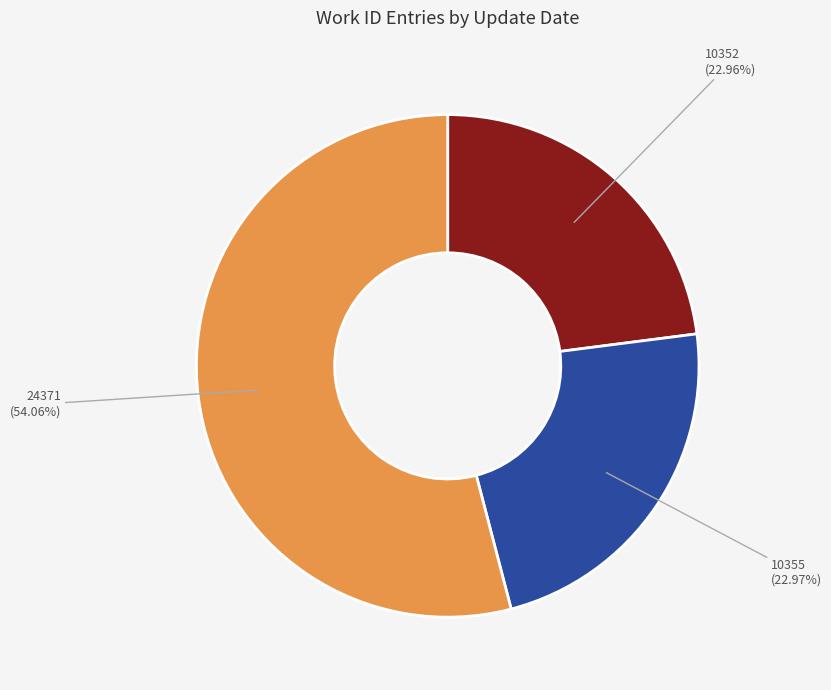

How many segments does this pie chart have?

3